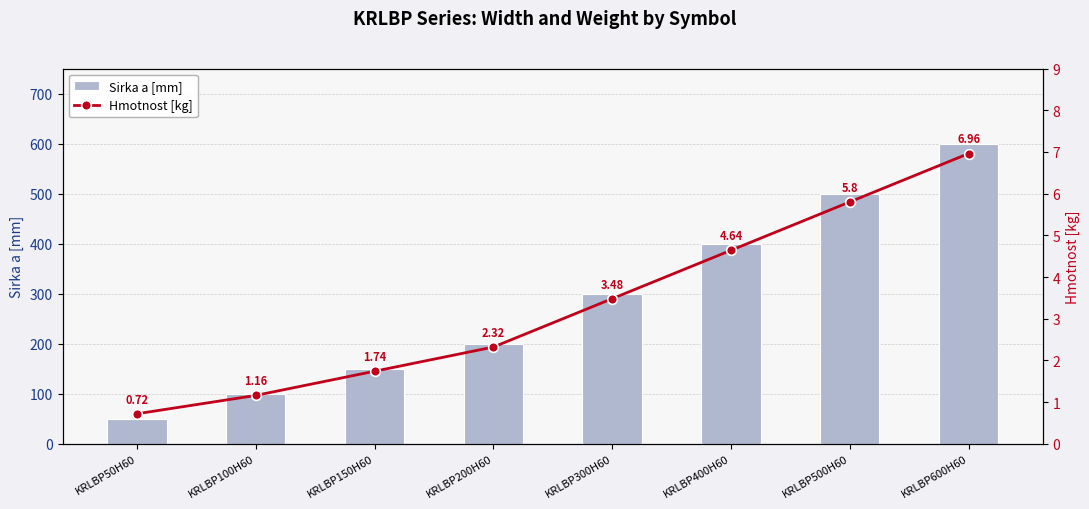

Which has a higher value, KRLBP200H60 or KRLBP150H60?

KRLBP200H60